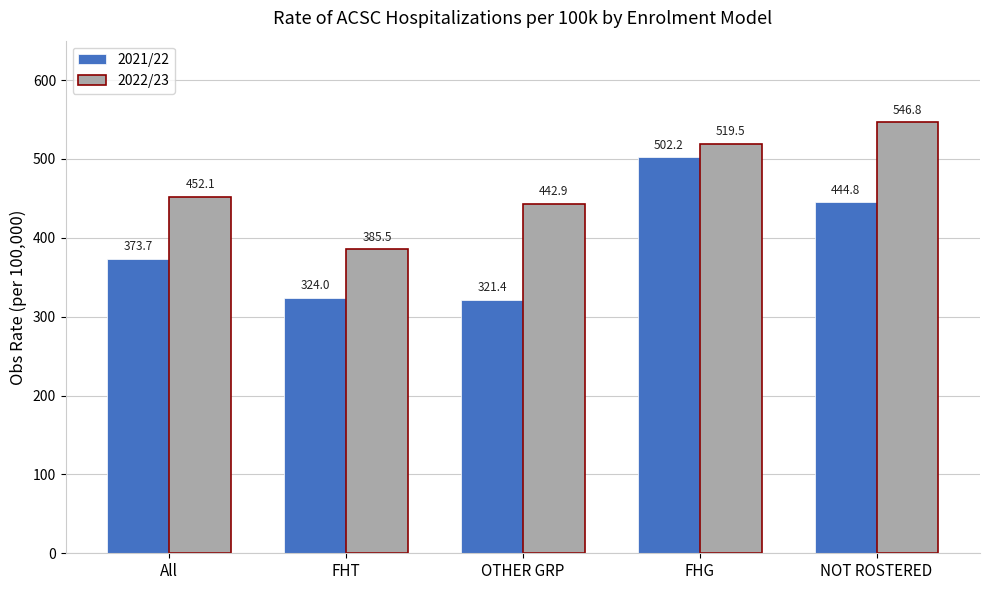

Reading left to right, extract all data points from this chart.

2021/22: All=373.7	FHT=324.0	OTHER GRP=321.4	FHG=502.2	NOT ROSTERED=444.8
2022/23: All=452.1	FHT=385.5	OTHER GRP=442.9	FHG=519.5	NOT ROSTERED=546.8